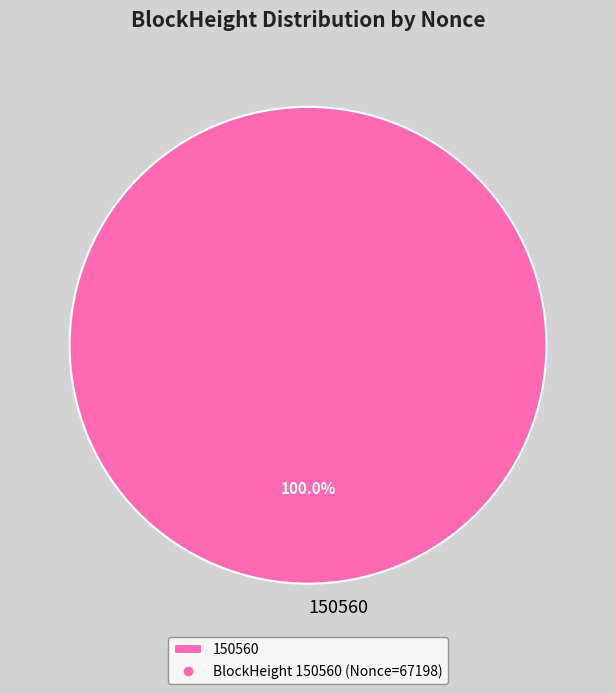

Rank the categories by value from highest to lowest.

150560